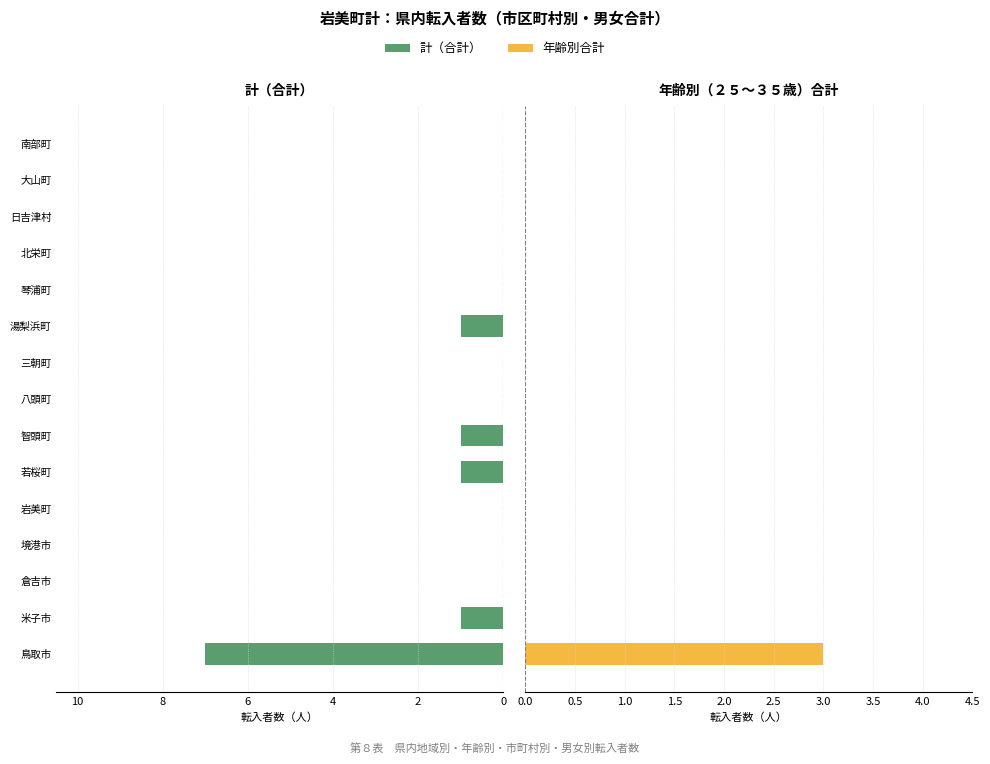

How many distinct data groups are displayed?

2